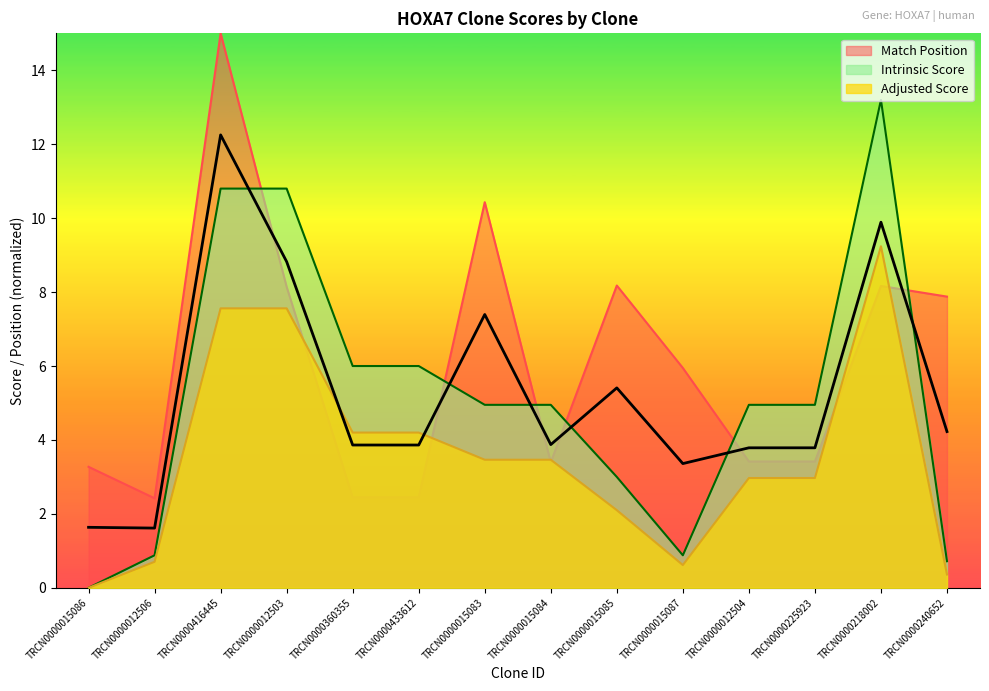

Is it true that Match Position equals 0.8 at TRCN0000012506?

False